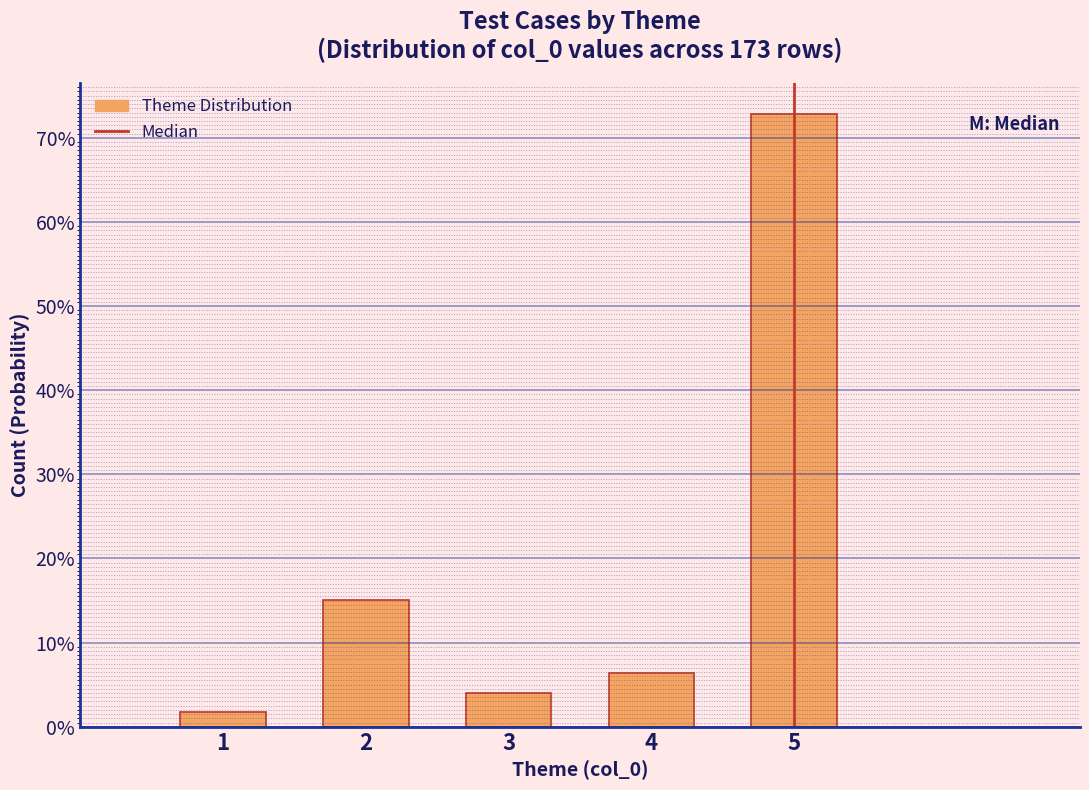

Does the chart contain any negative values?

No